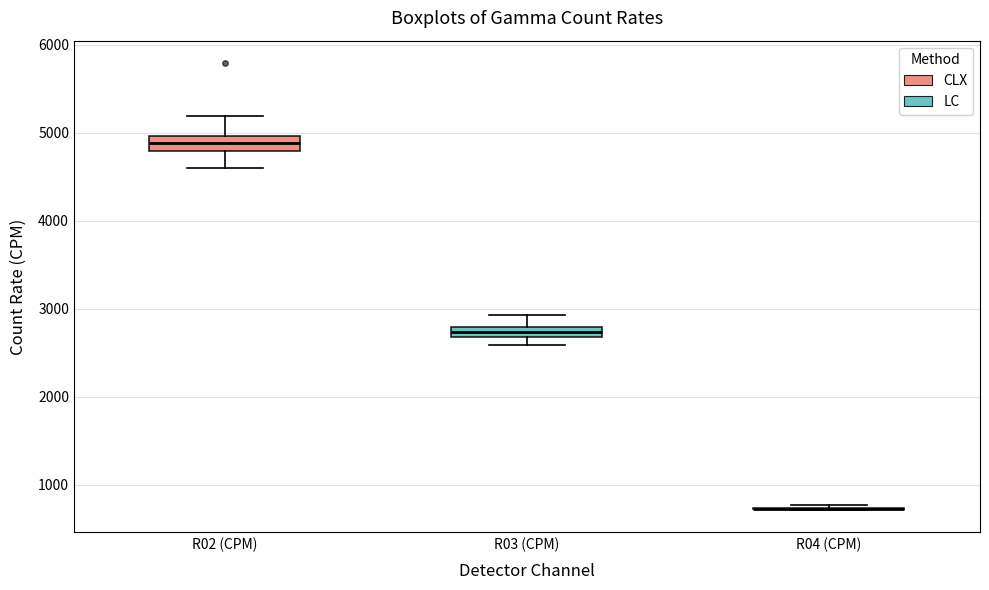

Where does the upper whisker of the box for R02 (CPM) end on the y-axis? The values are not printed on the chart, so give them approximately, as read against the axis.

5200